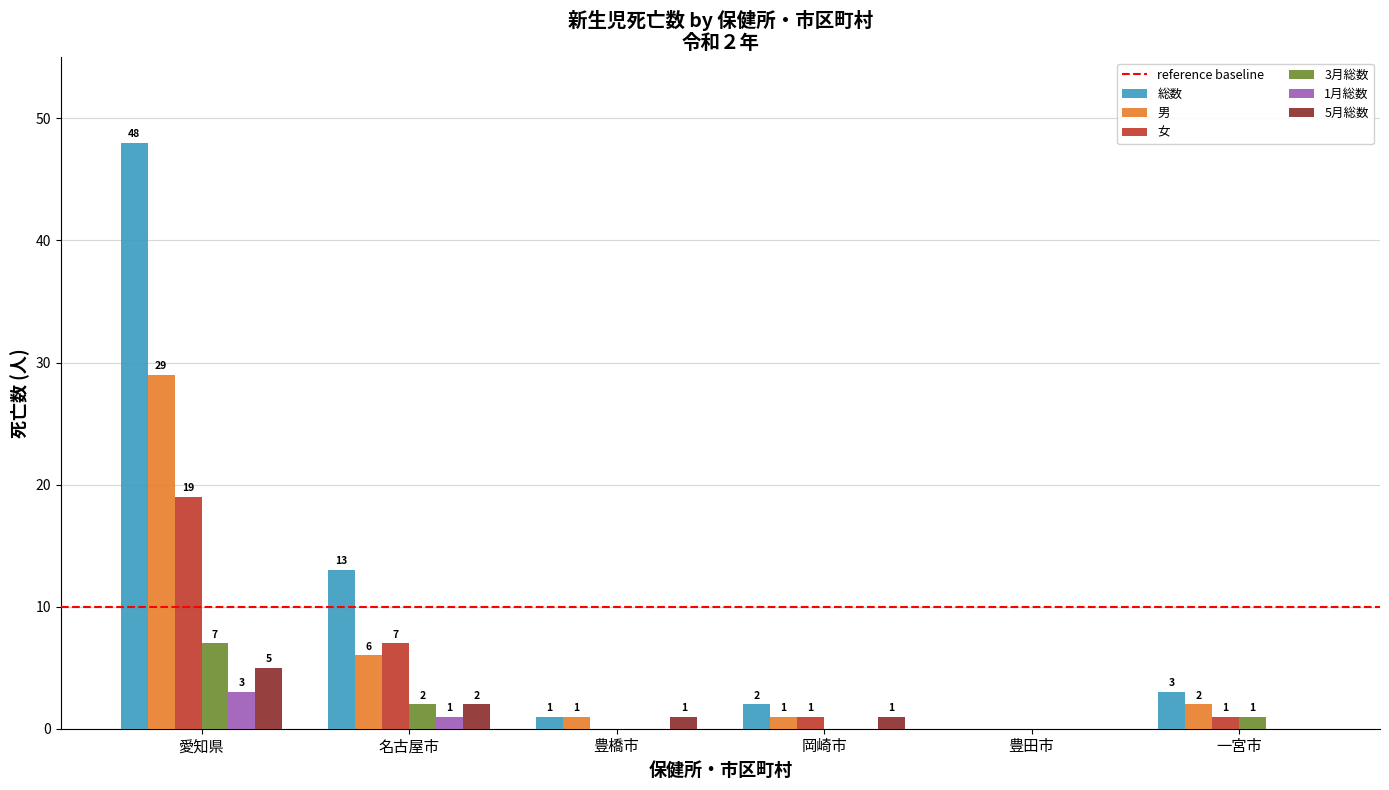

The 5月総数 series shows -2 at 豊田市. True or false?

False